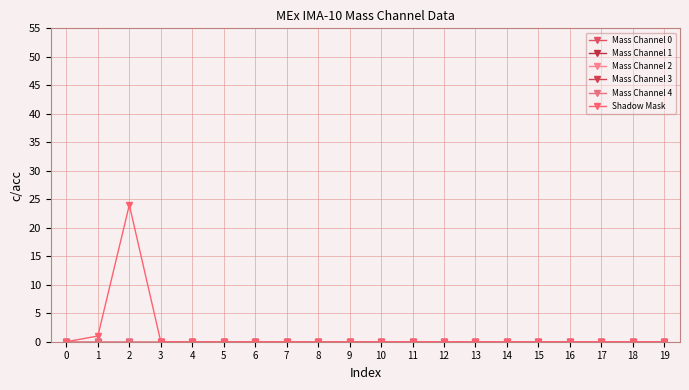

How many lines are shown in the chart?

6